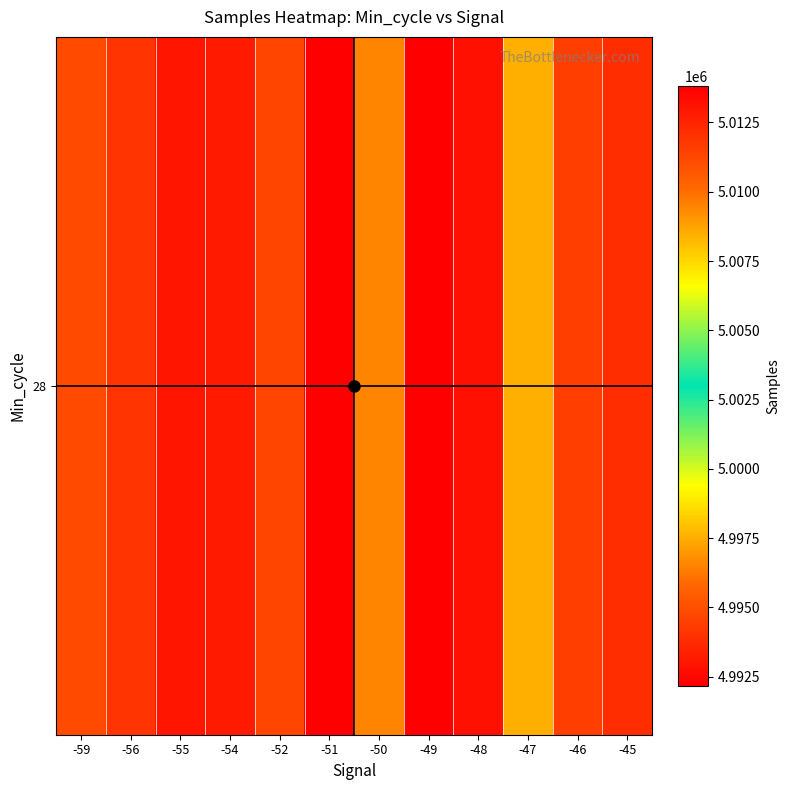

What is the average value?

5004289